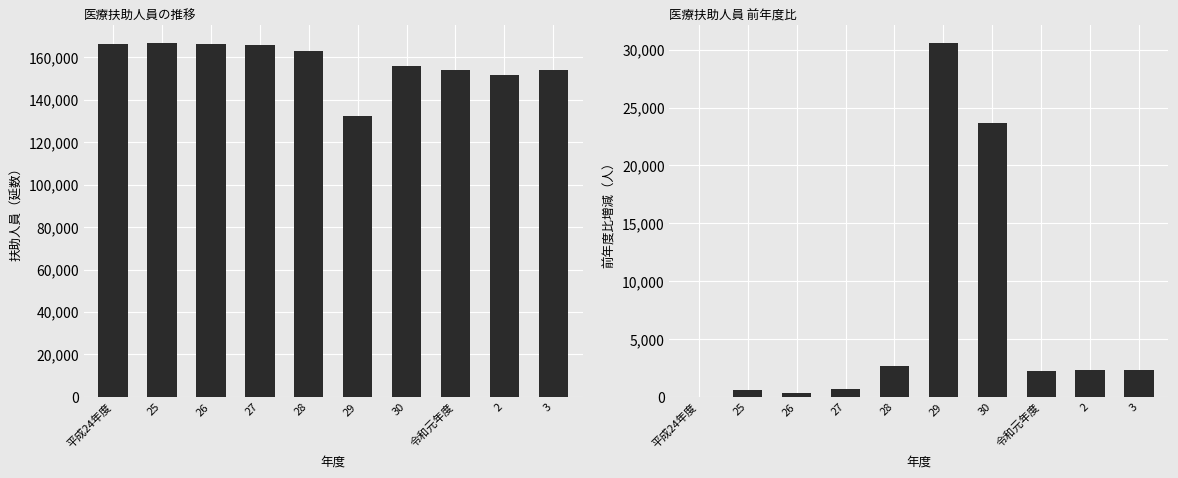

At which label is 医療扶助 closest to 149603?

2